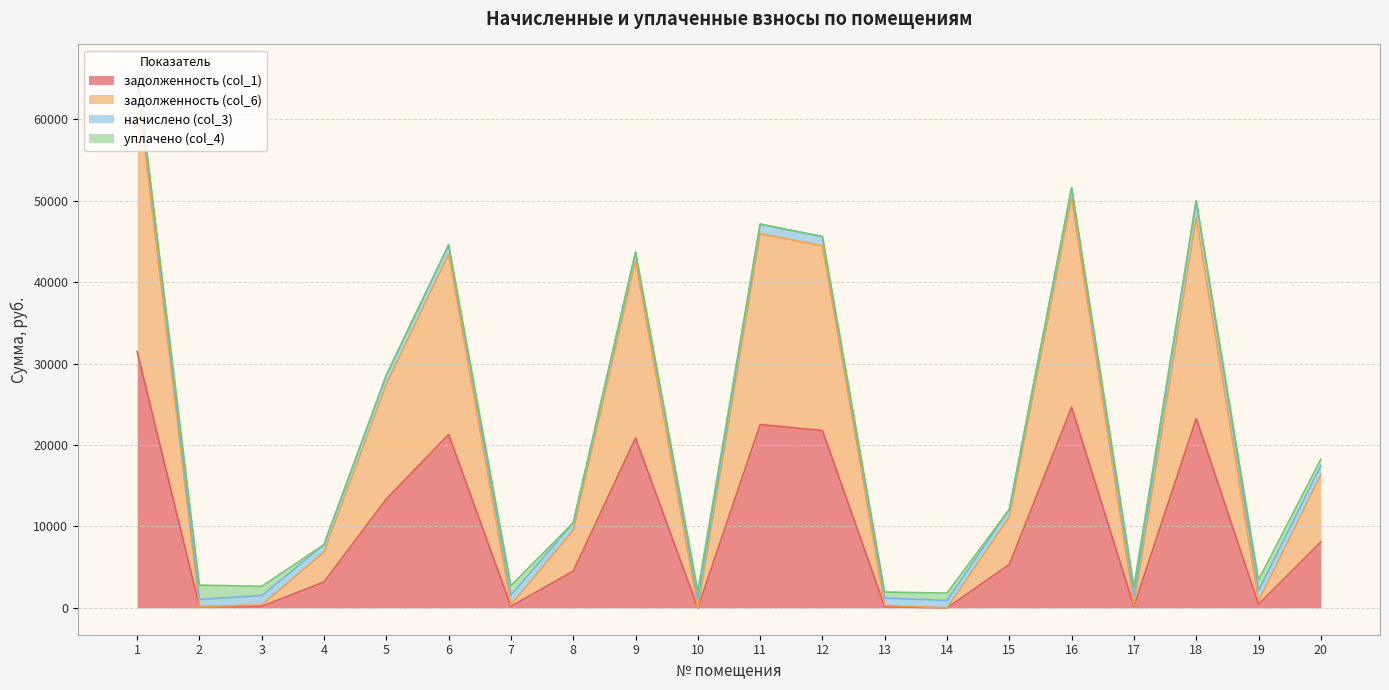

How many lines are shown in the chart?

4